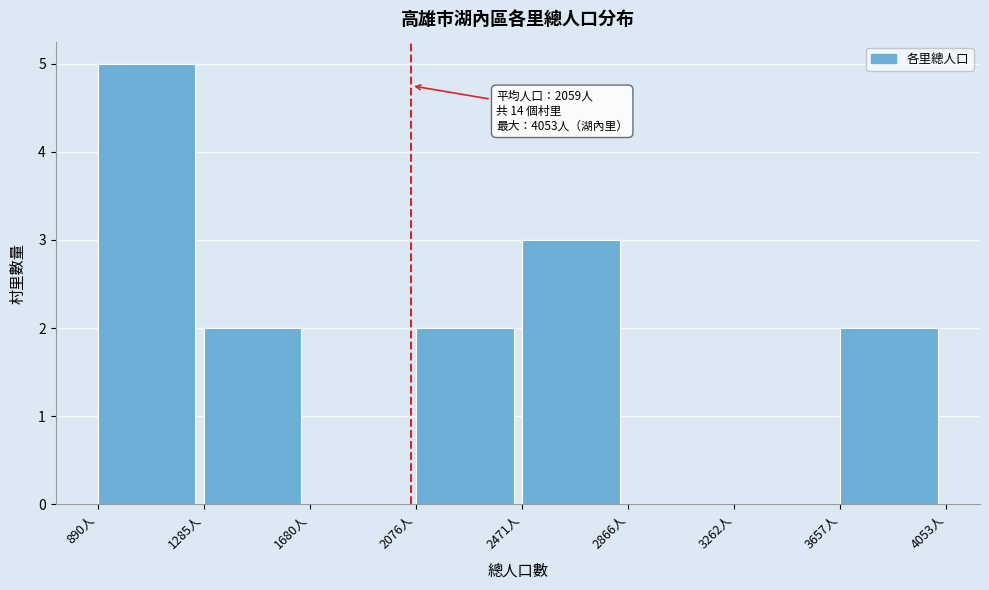

Over which range of the x-axis is the bar tallest?

900 to 1300